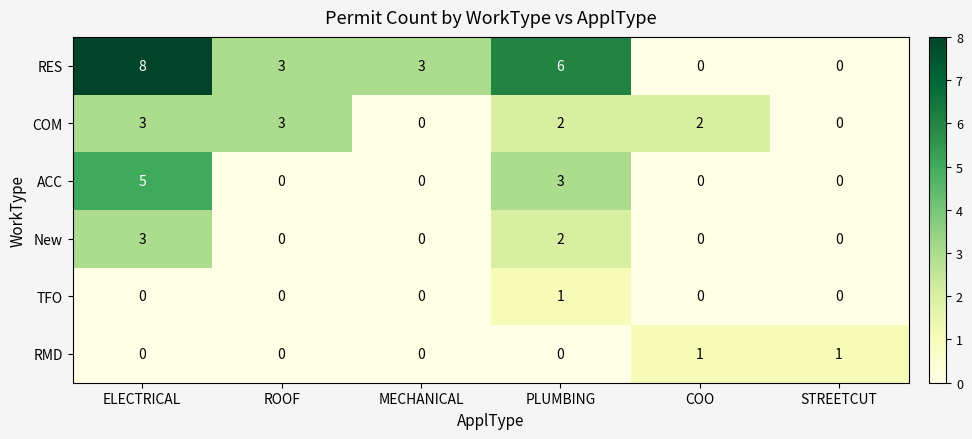

What is the sum of the RES values at ROOF and COO?

3